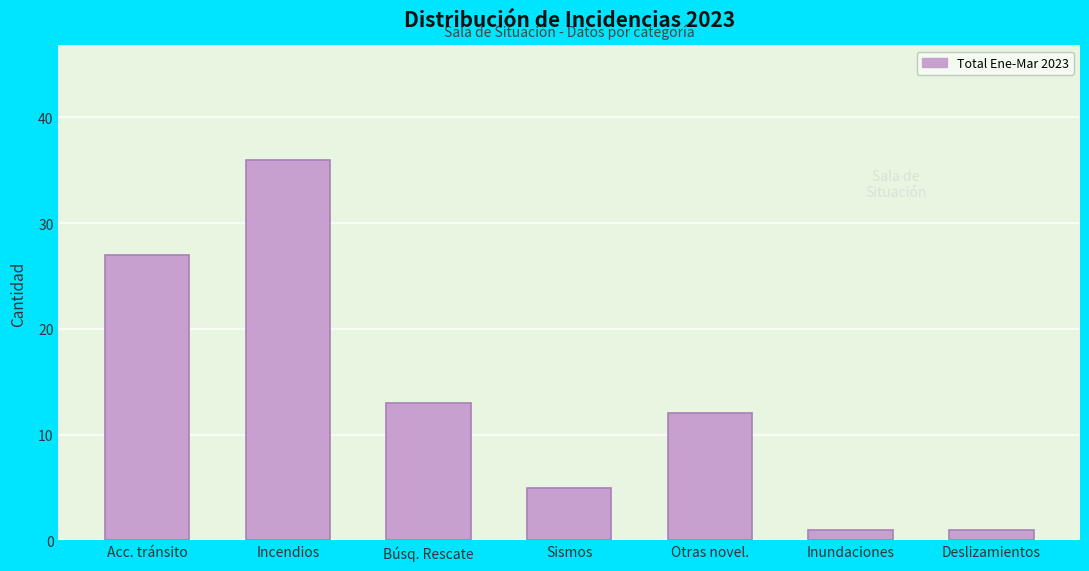

Reading left to right, transcribe all the data shown in this chart.

Acc. tránsito=27	Incendios=36	Búsq. Rescate=13	Sismos=5	Otras novel.=12	Inundaciones=1	Deslizamientos=1